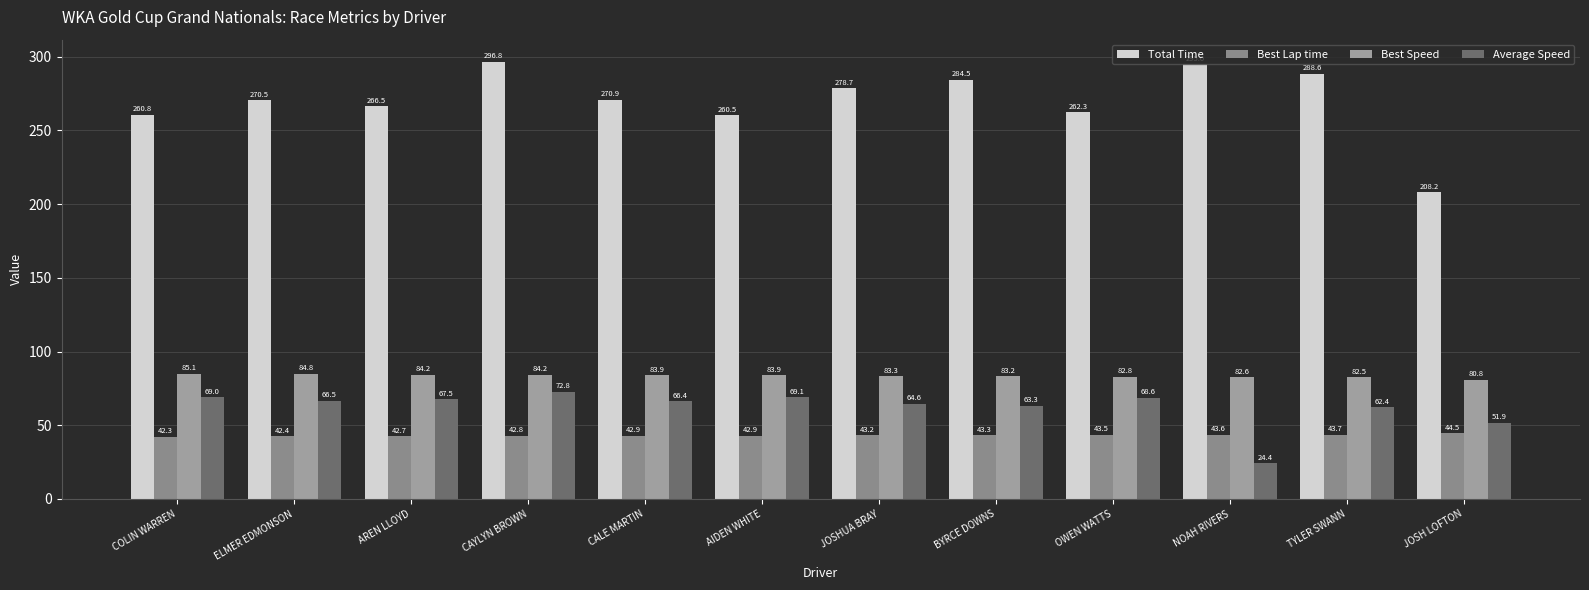

How many categories are shown in the chart?

12